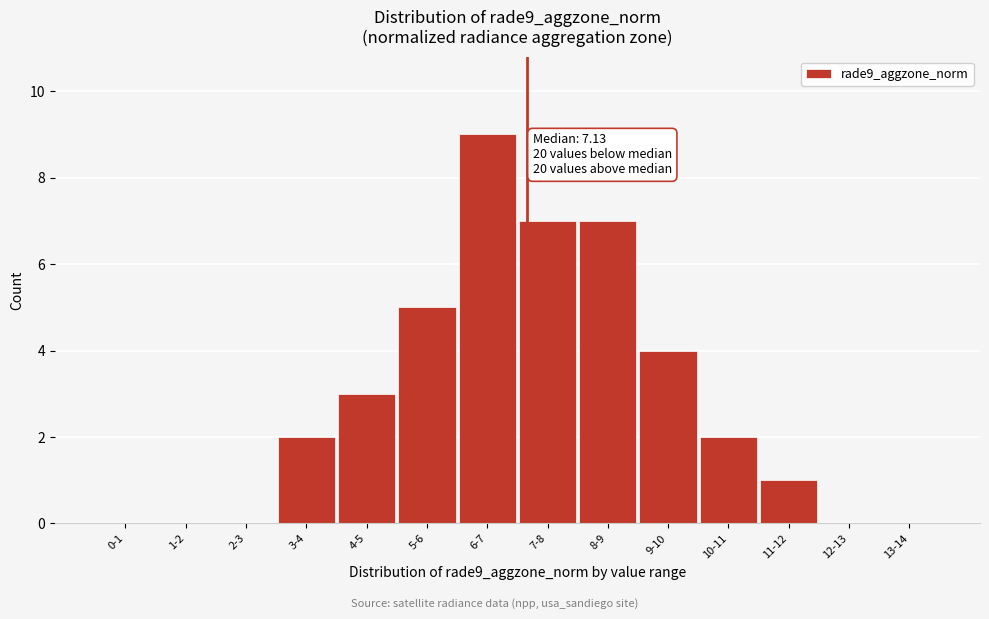

Reading right to left, what are all the values shown in this chart?

13-14=0	12-13=0	11-12=1	10-11=2	9-10=4	8-9=7	7-8=7	6-7=9	5-6=5	4-5=3	3-4=2	2-3=0	1-2=0	0-1=0